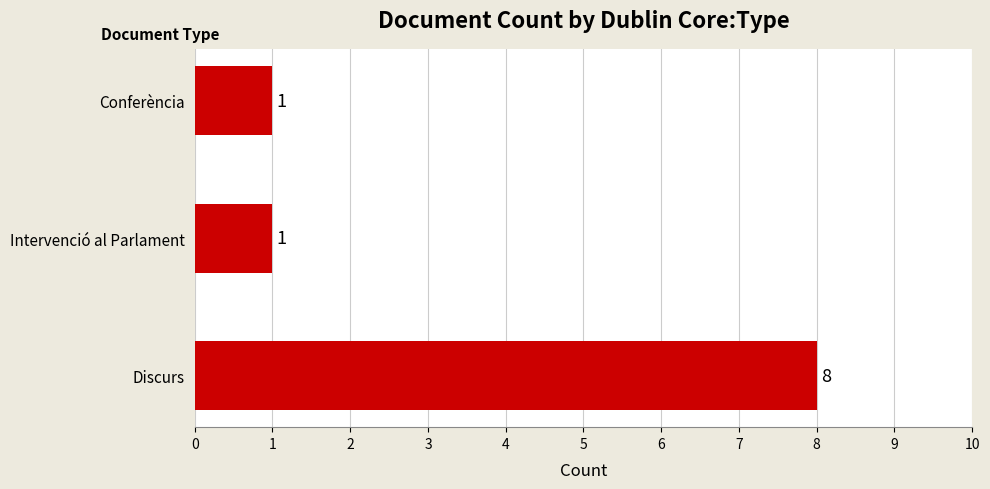

What is the difference between the maximum and minimum values?

7